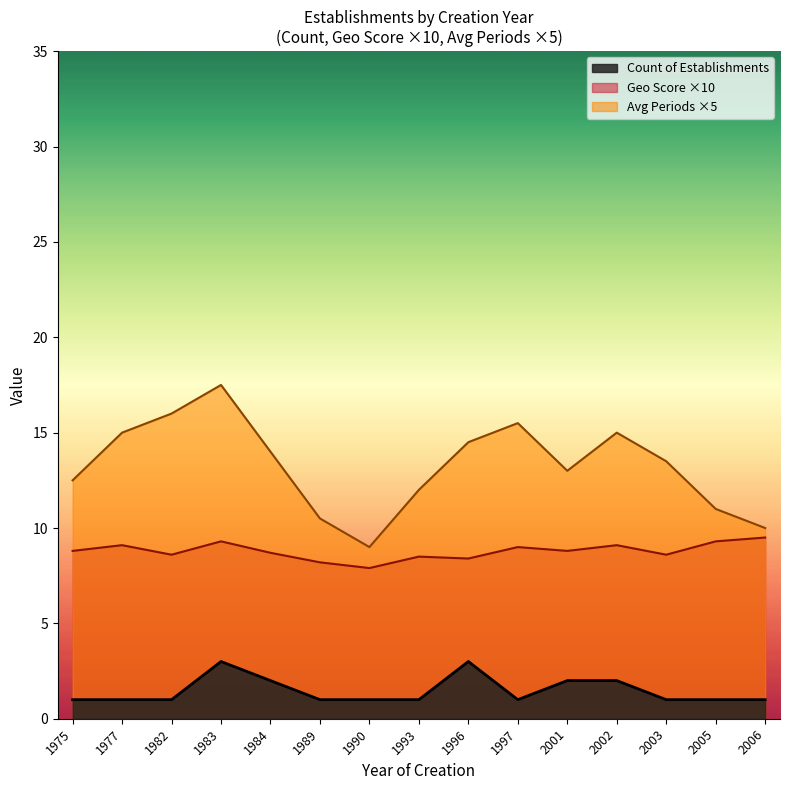

Rank the series at 2002 from highest to lowest value.

Avg Periods ×5, Geo Score ×10, Count of Establishments